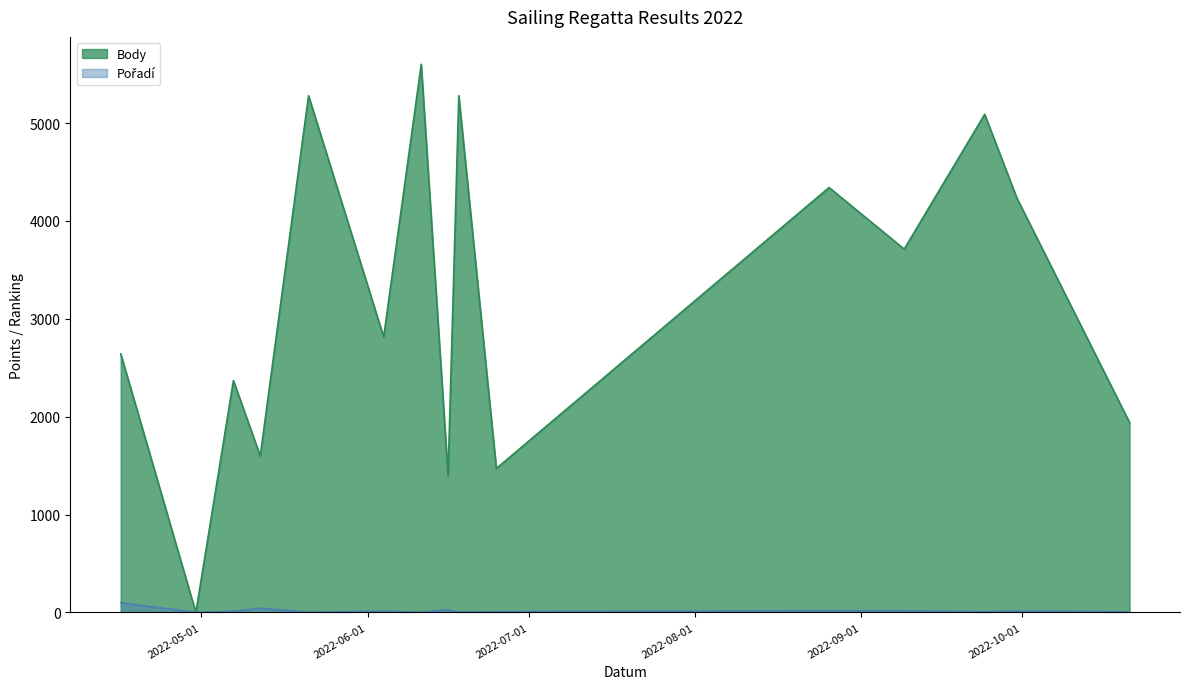

Rank the categories by Body value from lowest to highest.

2022-04-30, 2022-06-16, 2022-06-25, 2022-05-12, 2022-10-21, 2022-05-07, 2022-04-16, 2022-06-04, 2022-09-09, 2022-09-30, 2022-08-26, 2022-09-24, 2022-05-21, 2022-06-18, 2022-06-11